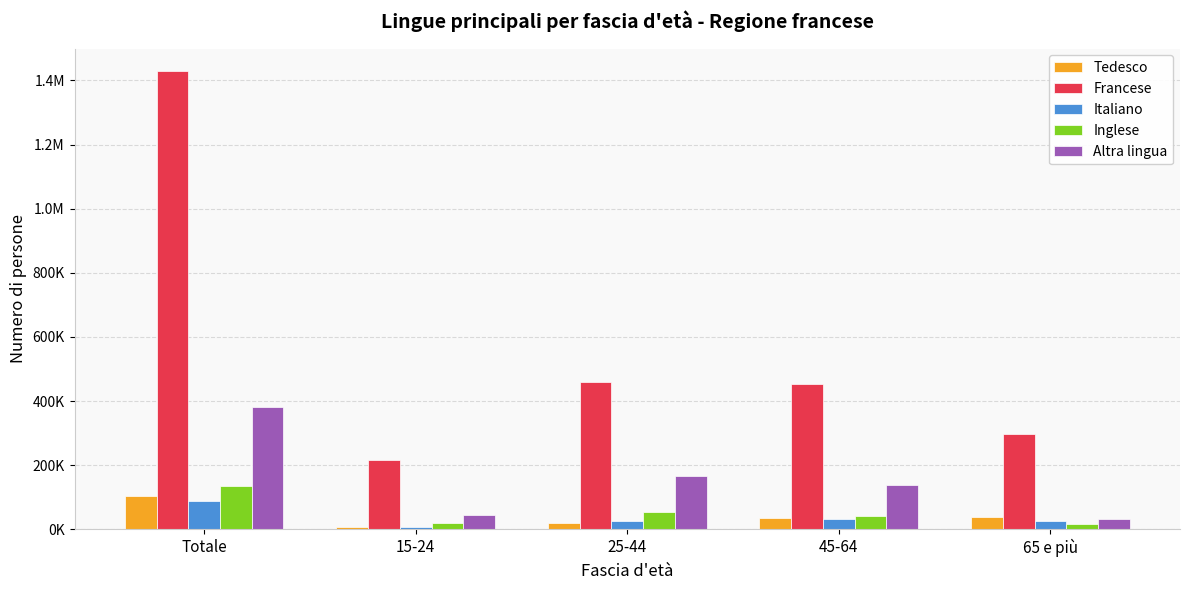

Does the chart contain stacked bars?

No